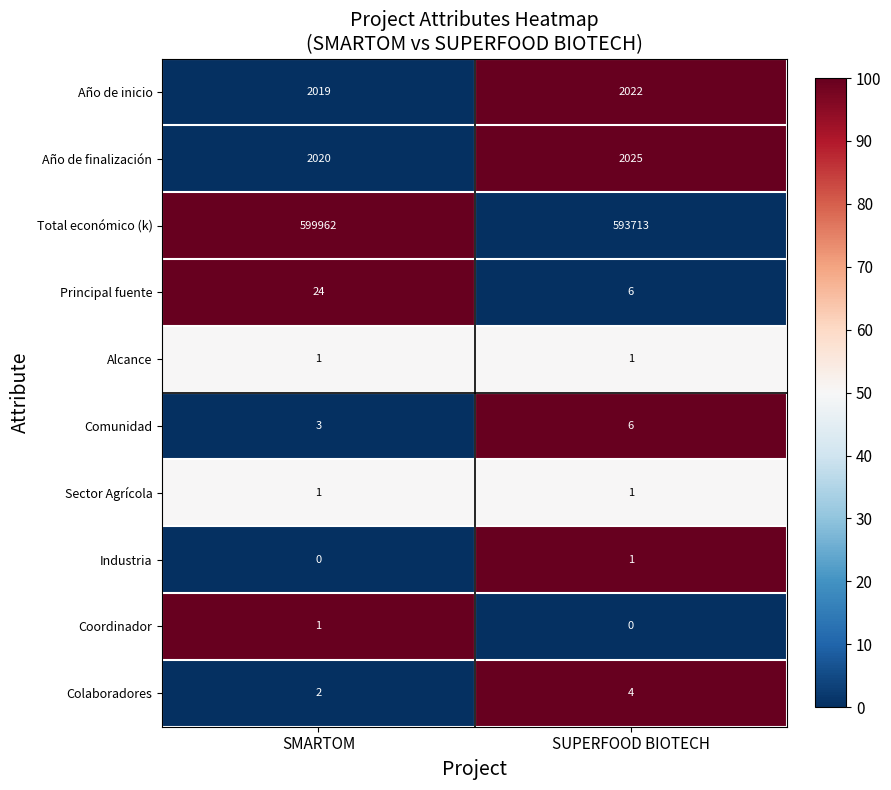

List the labels in order of Total económico (k) value, smallest first.

SUPERFOOD BIOTECH, SMARTOM